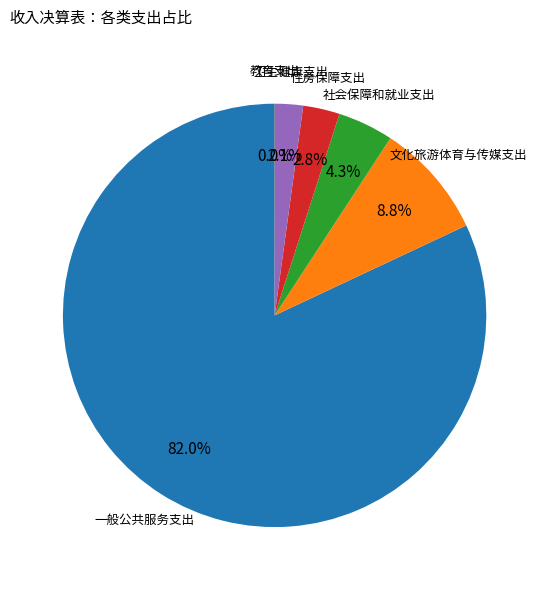

Does any single category account for the majority?

Yes